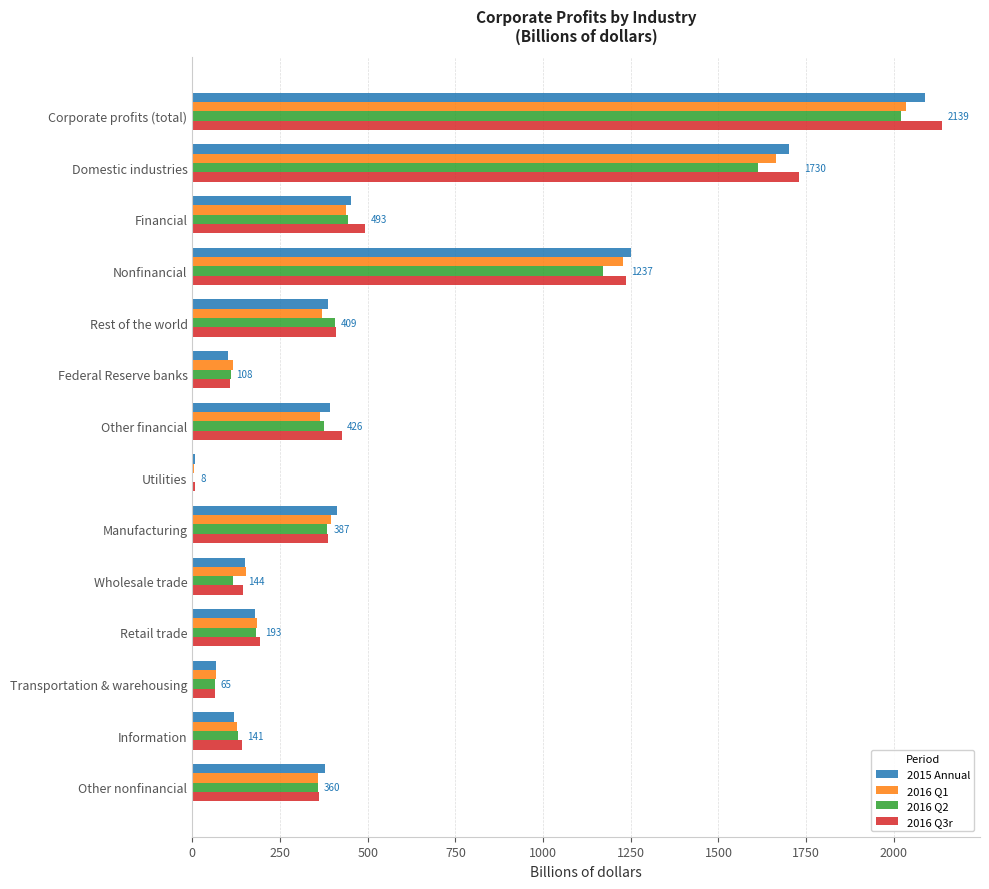

What is the total value across all series at Retail trade?

738.5